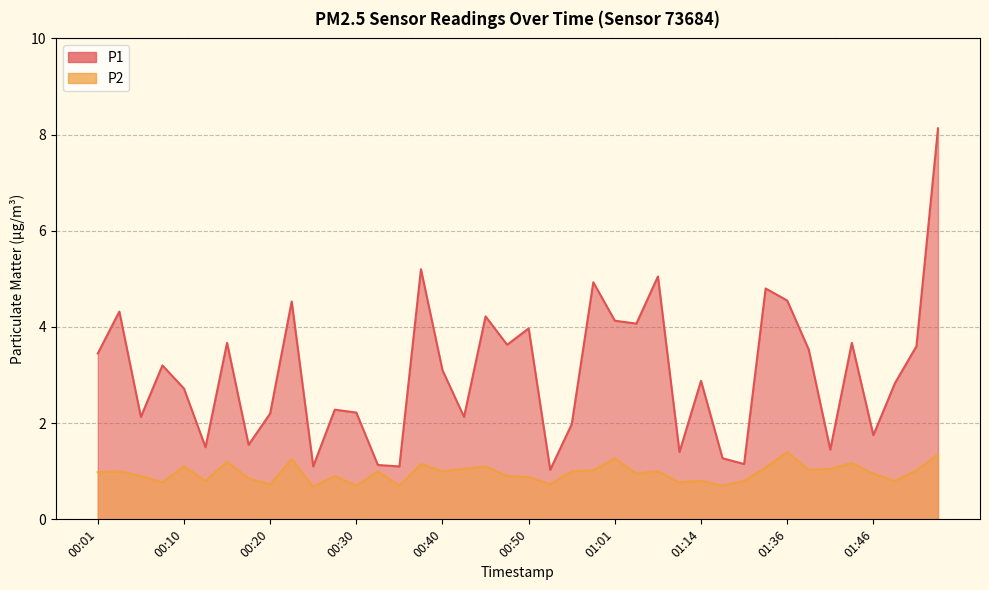

Which category has the lowest value in the P2 series?

00:25